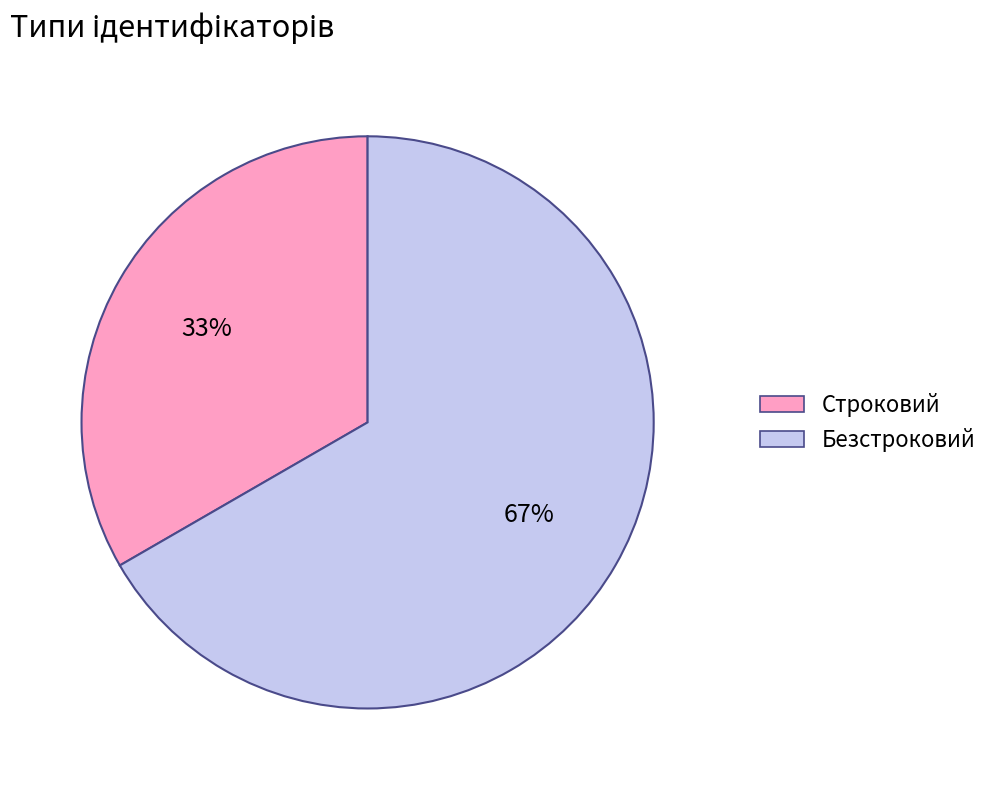

Combined, do Строковий and Безстроковий account for over 50%?

Yes